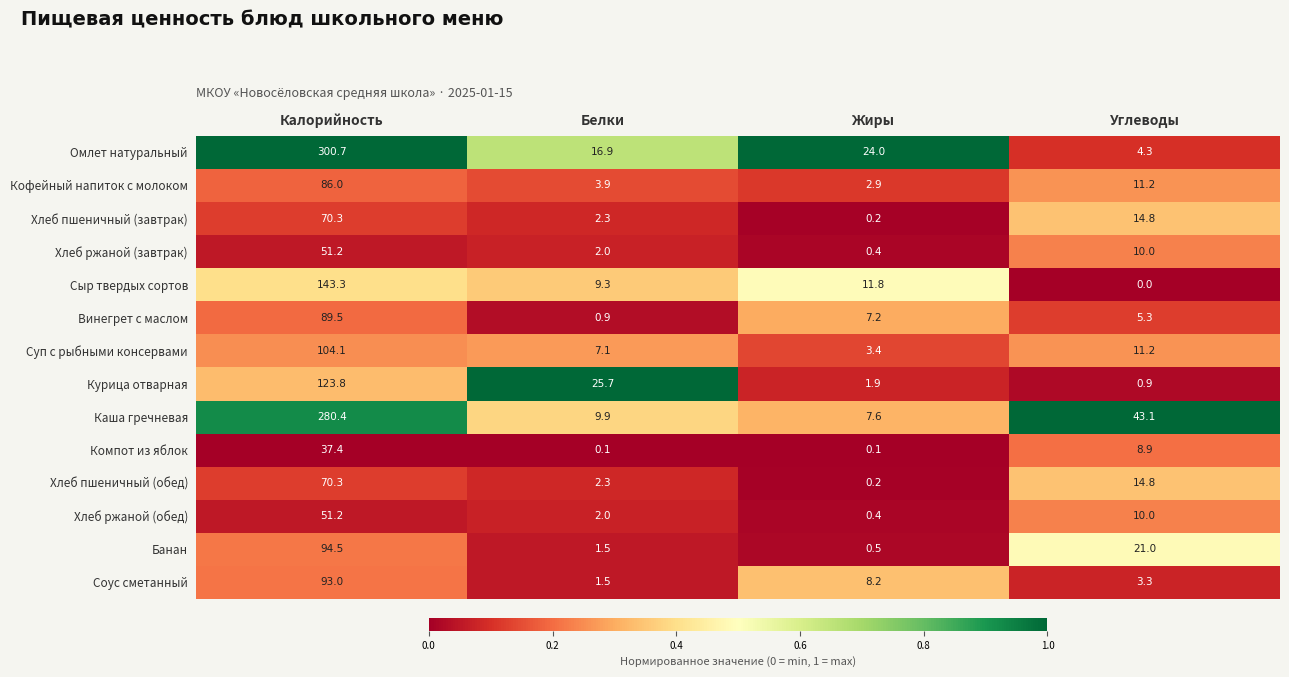

List the labels in order of Каша гречневая value, smallest first.

Жиры, Белки, Углеводы, Калорийность